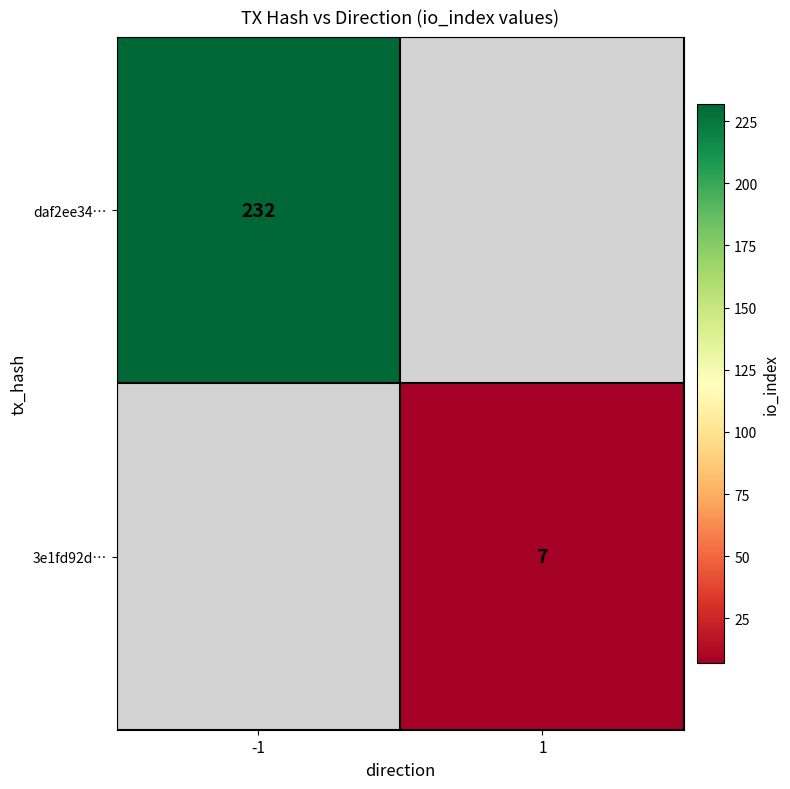

The daf2ee34… series shows 232 at -1. True or false?

True